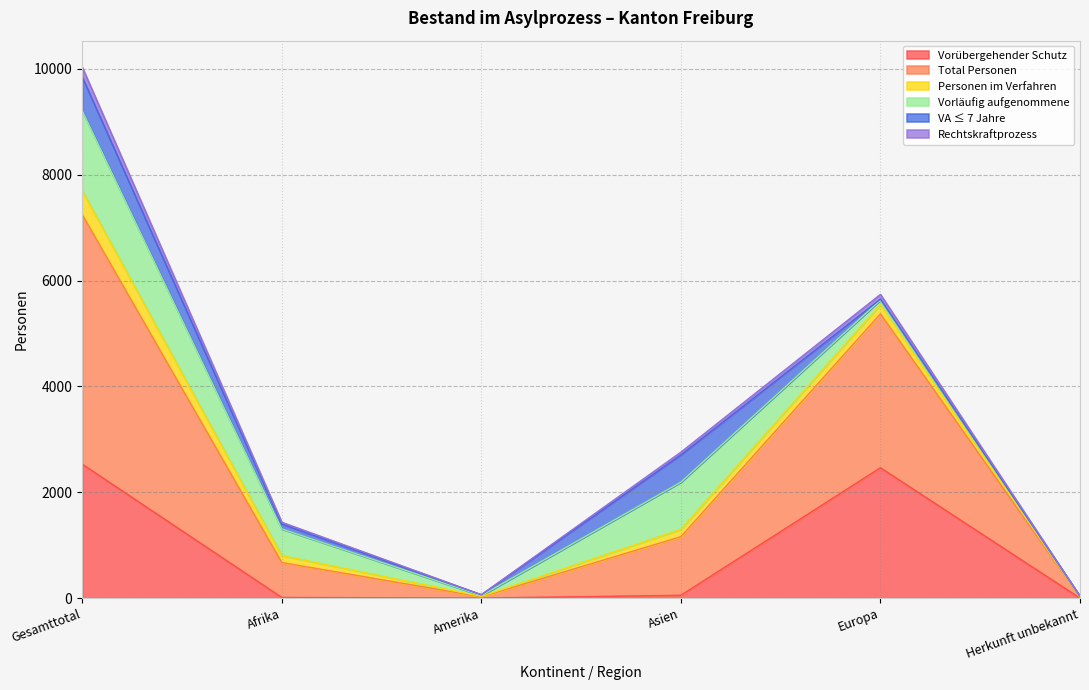

True or false: Vorübergehender Schutz has a value of 2532 at Gesamttotal.

True